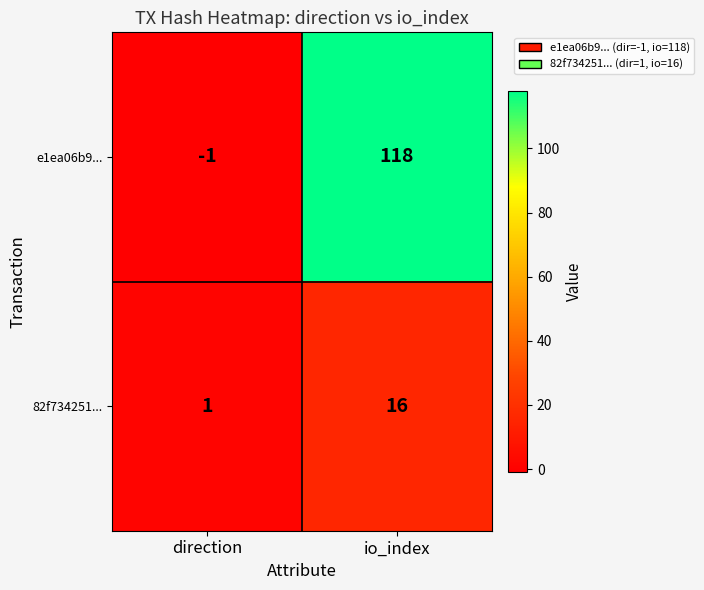

Reading left to right, extract all data points from this chart.

e1ea06b9...: direction=-1	io_index=118
82f734251...: direction=1	io_index=16